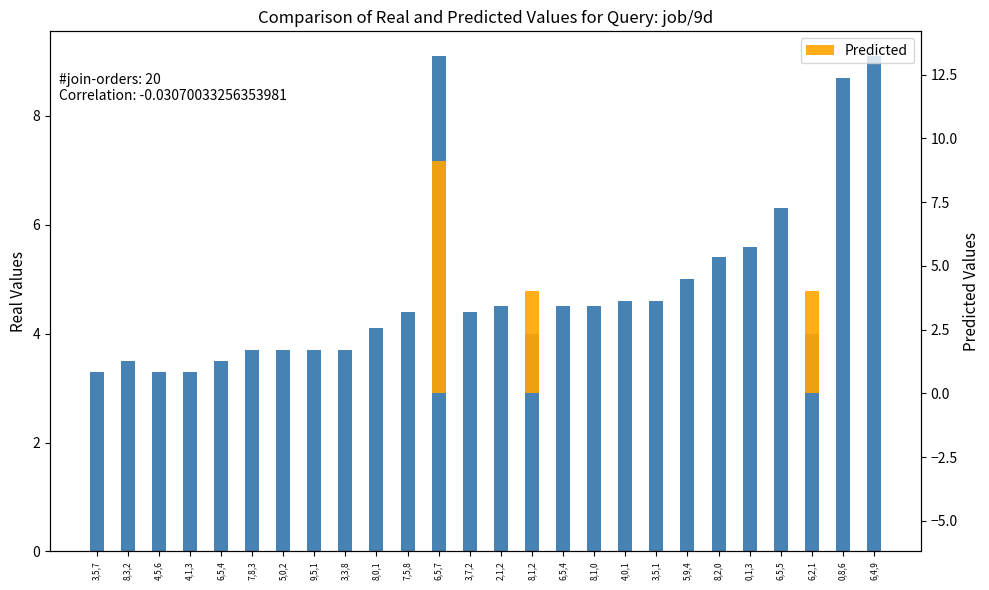

List the series in order of their peak value, lowest first.

Real Values, Predicted